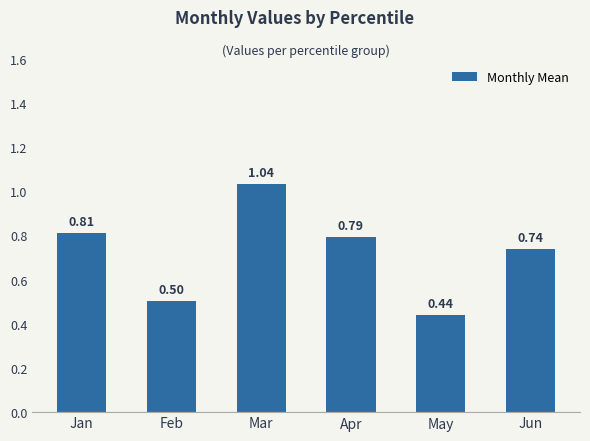

Which category has the highest value across all series?

Mar